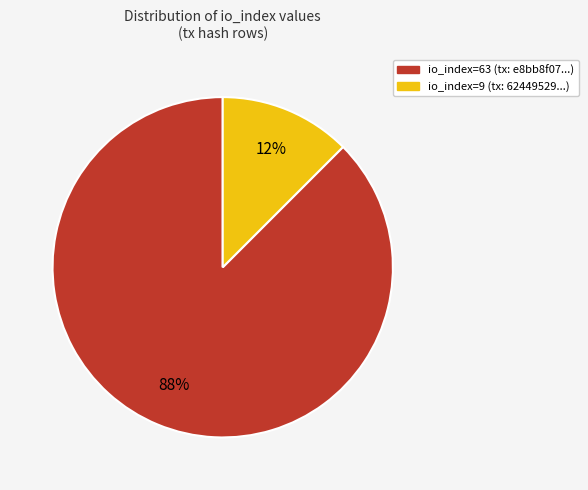

To the nearest percent, what is the average slice percentage?

50%